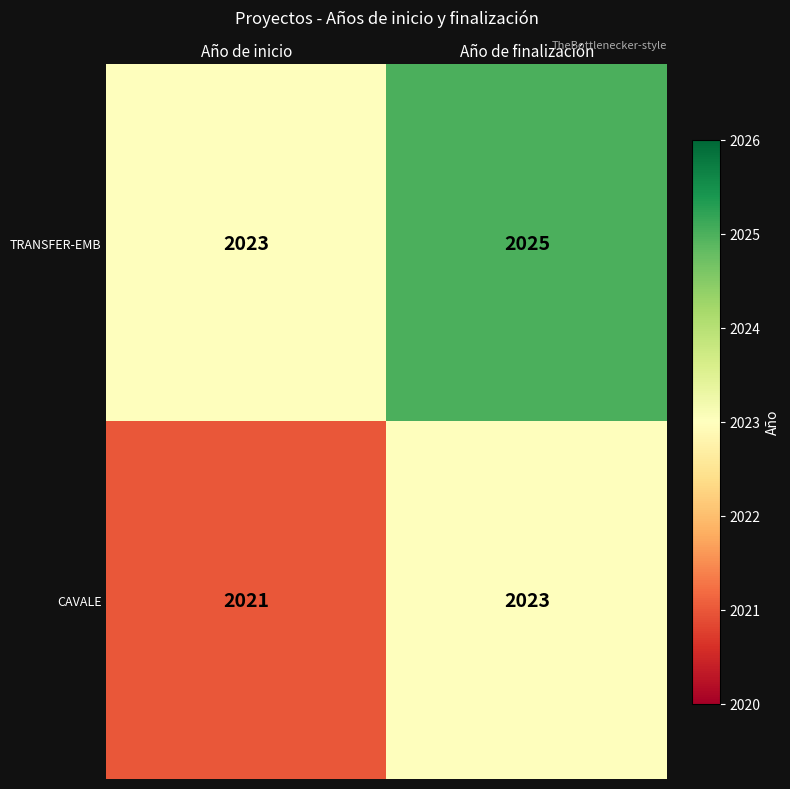

At which category does the chart reach its peak across all series?

Año de finalización